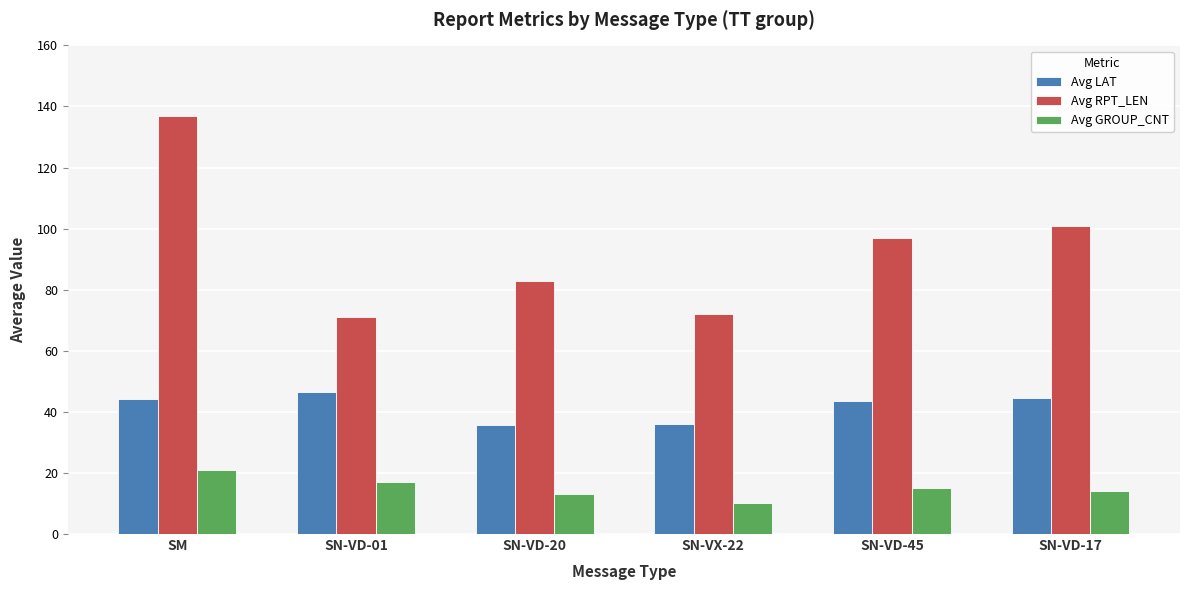

Is the value of Avg RPT_LEN at SN-VX-22 greater than the value of Avg LAT at SM?

Yes